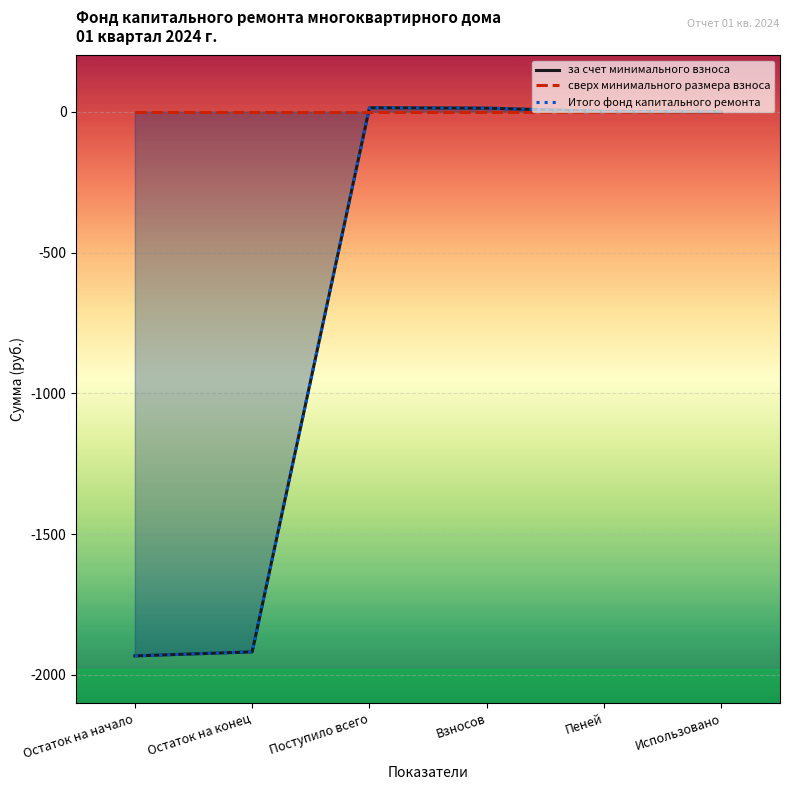

What is the label of the 3rd point from the left?

Поступило всего